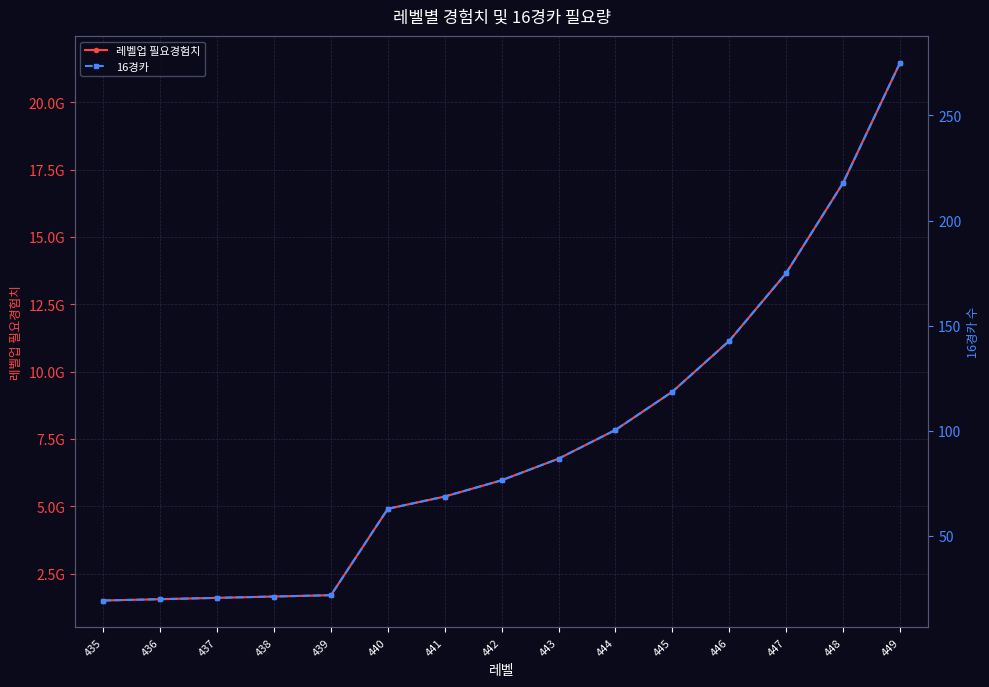

How many values in the 레벨업 필요경험치 series are below 5965946880?

7